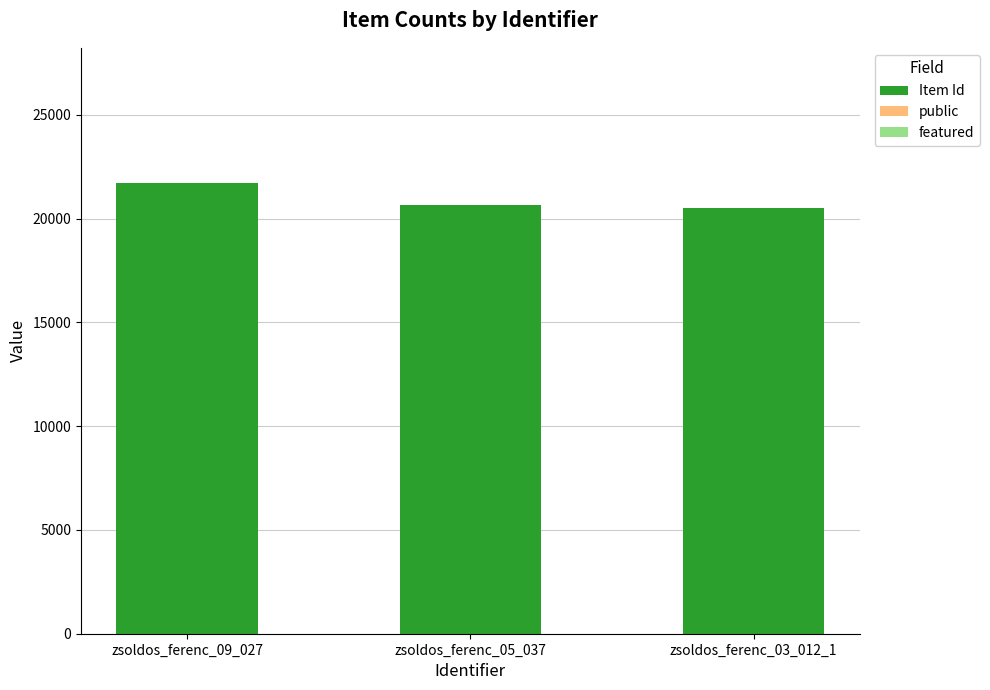

The value of Item Id at zsoldos_ferenc_05_037 is 20637. True or false?

True